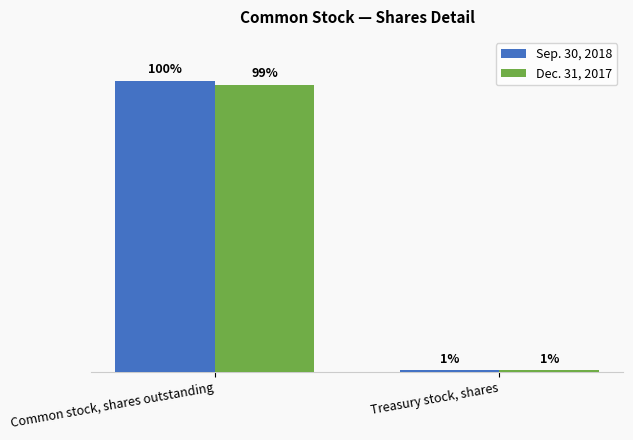

Does the chart contain stacked bars?

No